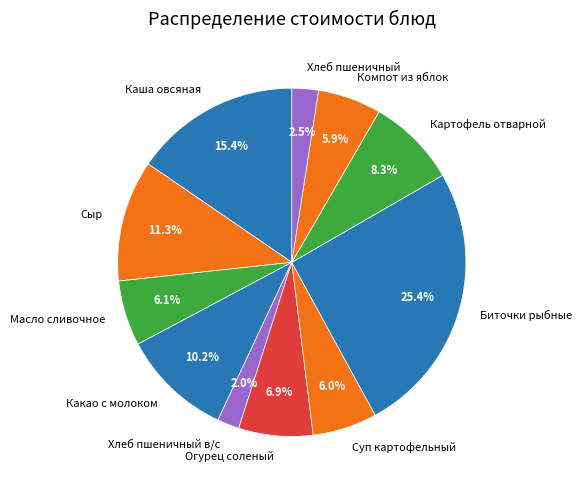

Count the number of slices in the pie.

11